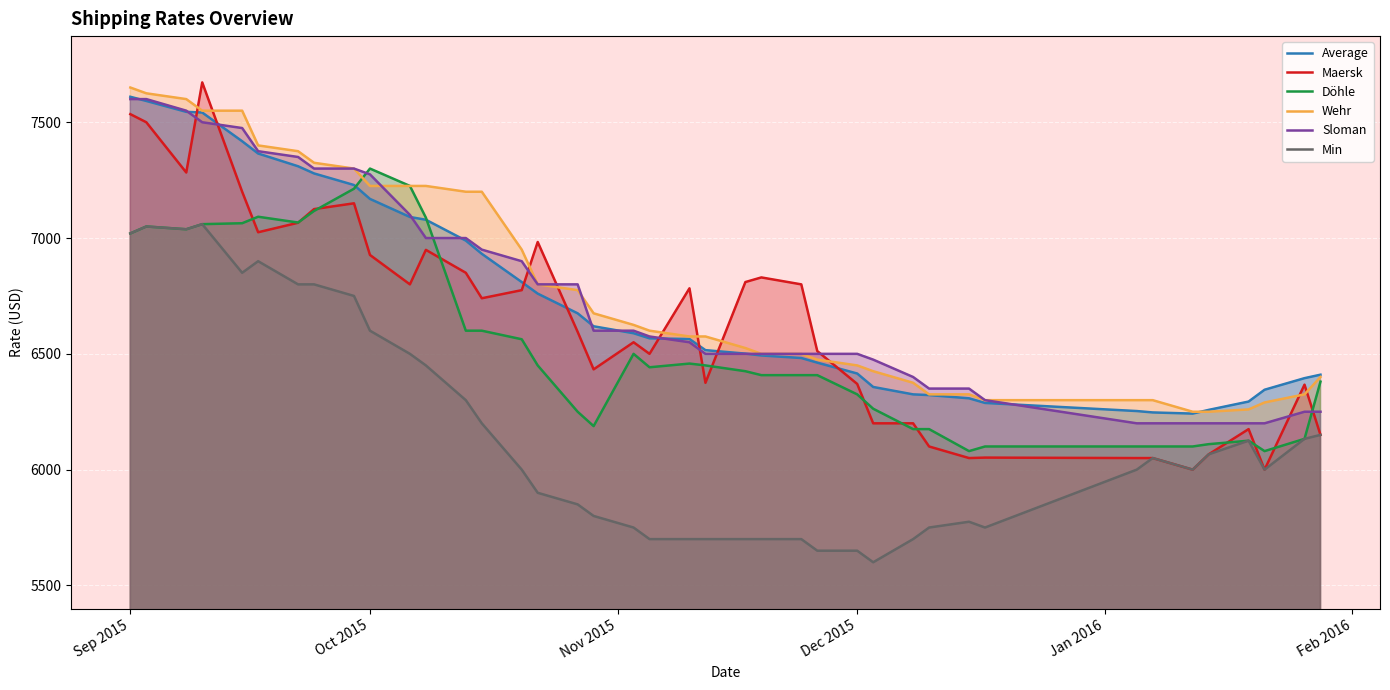

What is the highest value of the Wehr series?

7650